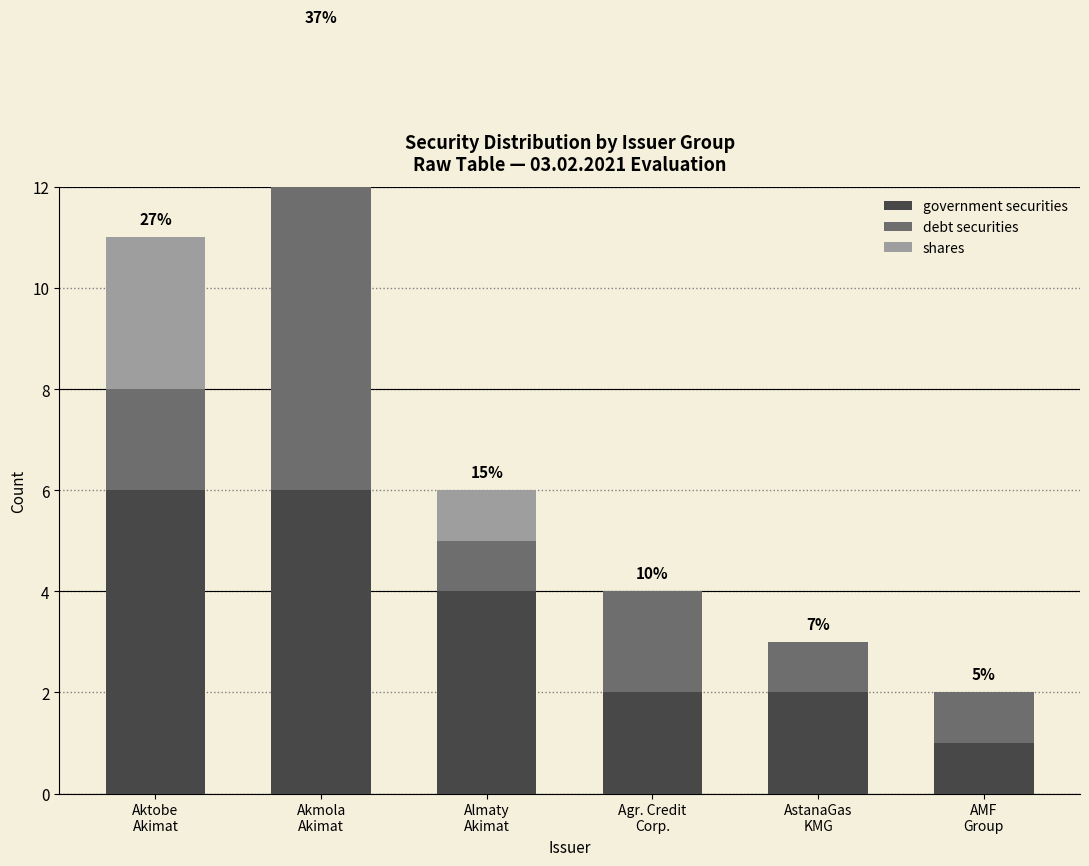

How many data points does each series have?

6